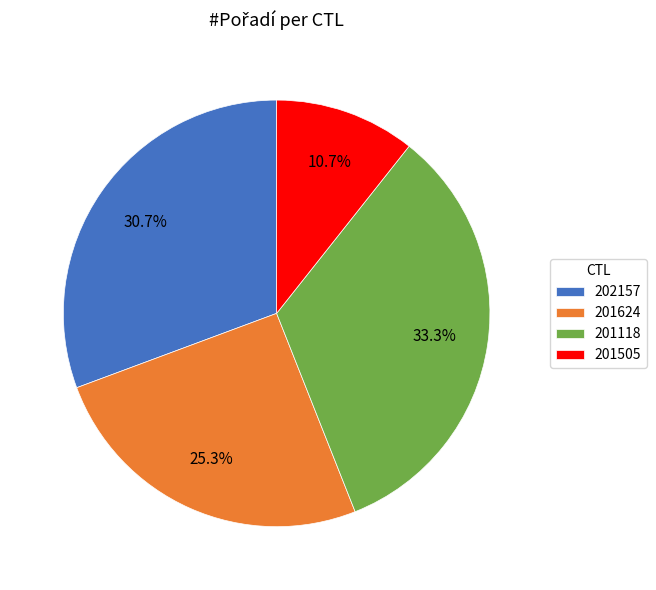

To the nearest percent, what portion does 202157 represent?

31%